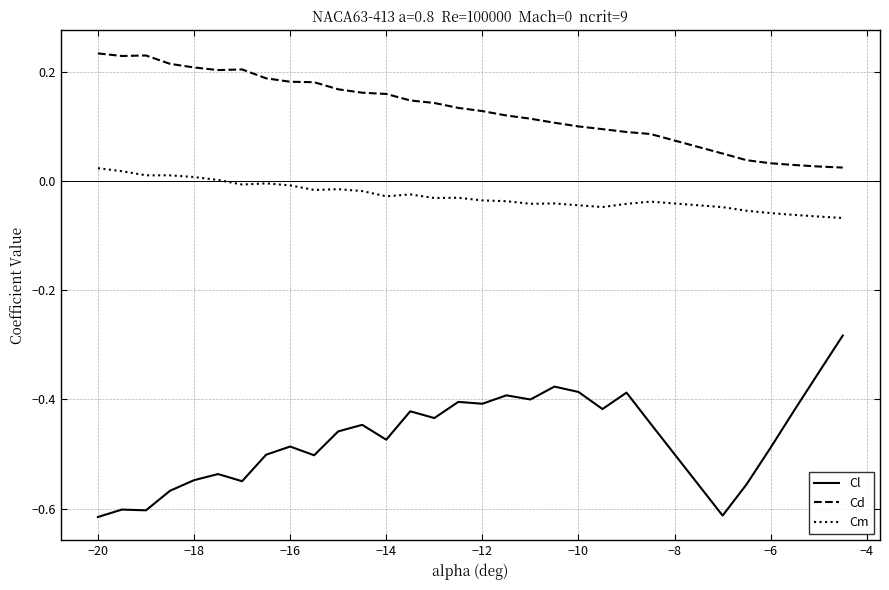

Rank the series by their maximum value, from highest to lowest.

Cd, Cm, Cl